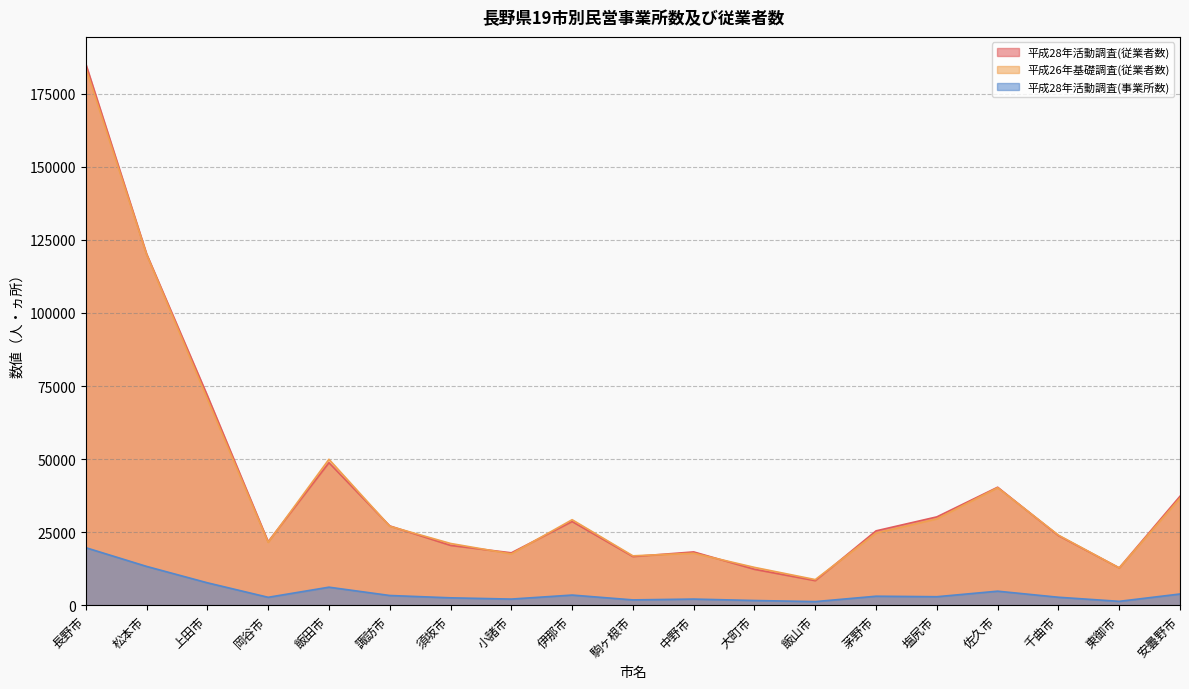

How many times do 平成26年基礎調査(従業者数) and 平成28年活動調査(従業者数) cross each other?

10